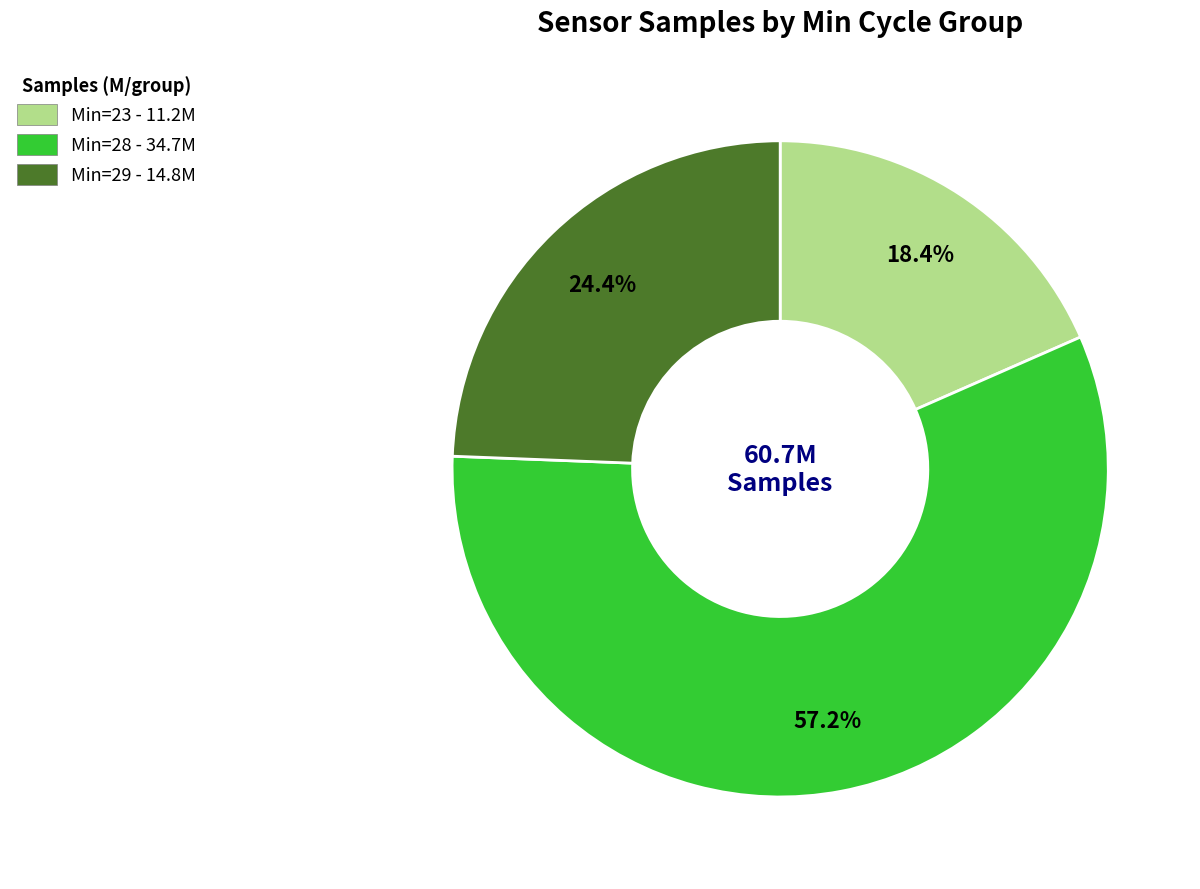

Which category has the biggest portion of the pie?

Min=28 - 34.7M